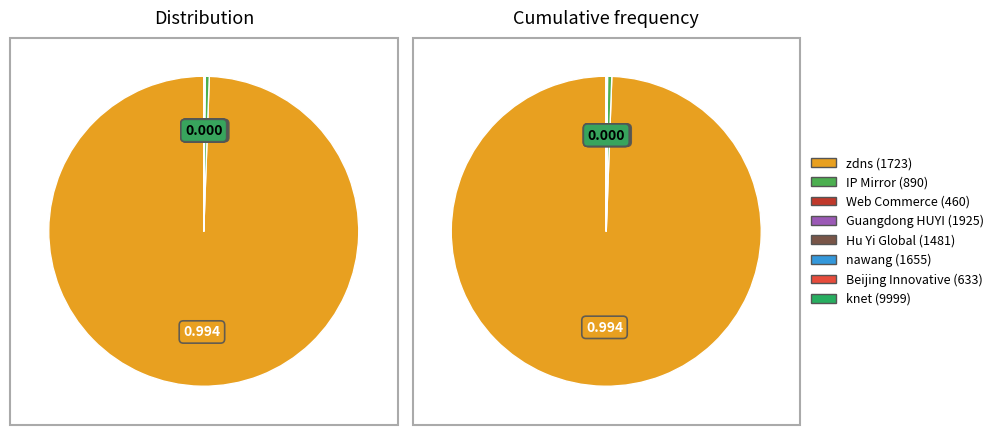

How many slices are in this pie chart?

8